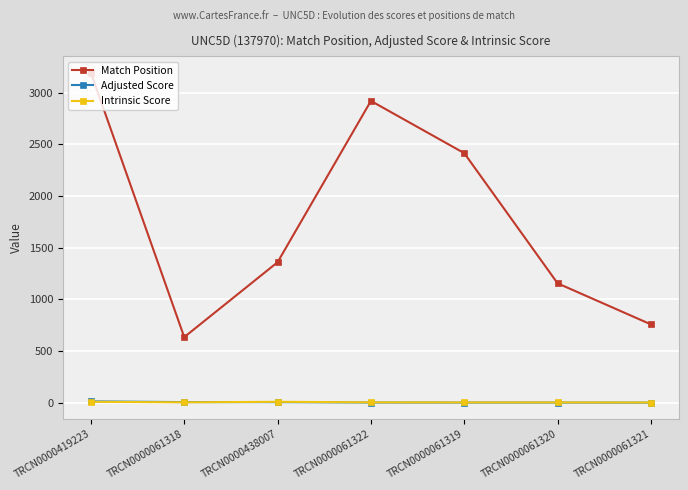

What are all the series names shown in the legend?

Match Position, Adjusted Score, Intrinsic Score